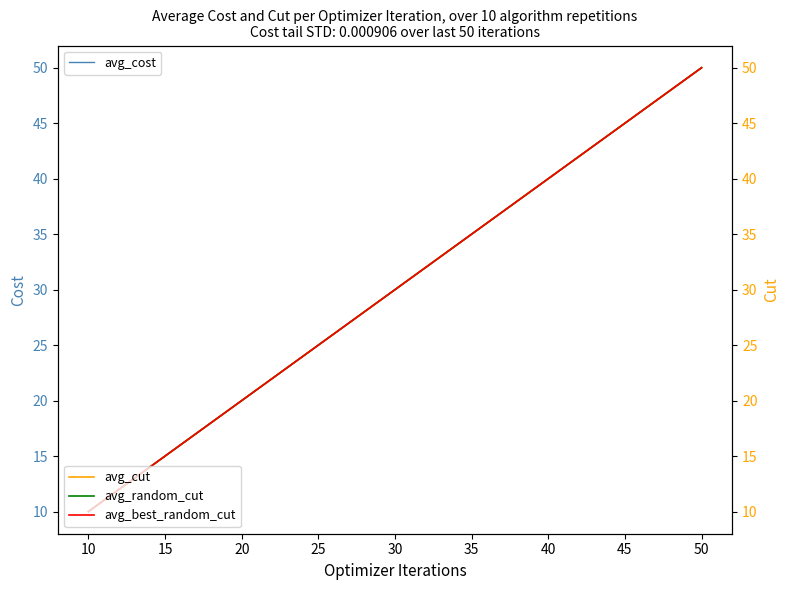

What is the difference between the second highest and second lowest values in the avg_random_cut series?

20